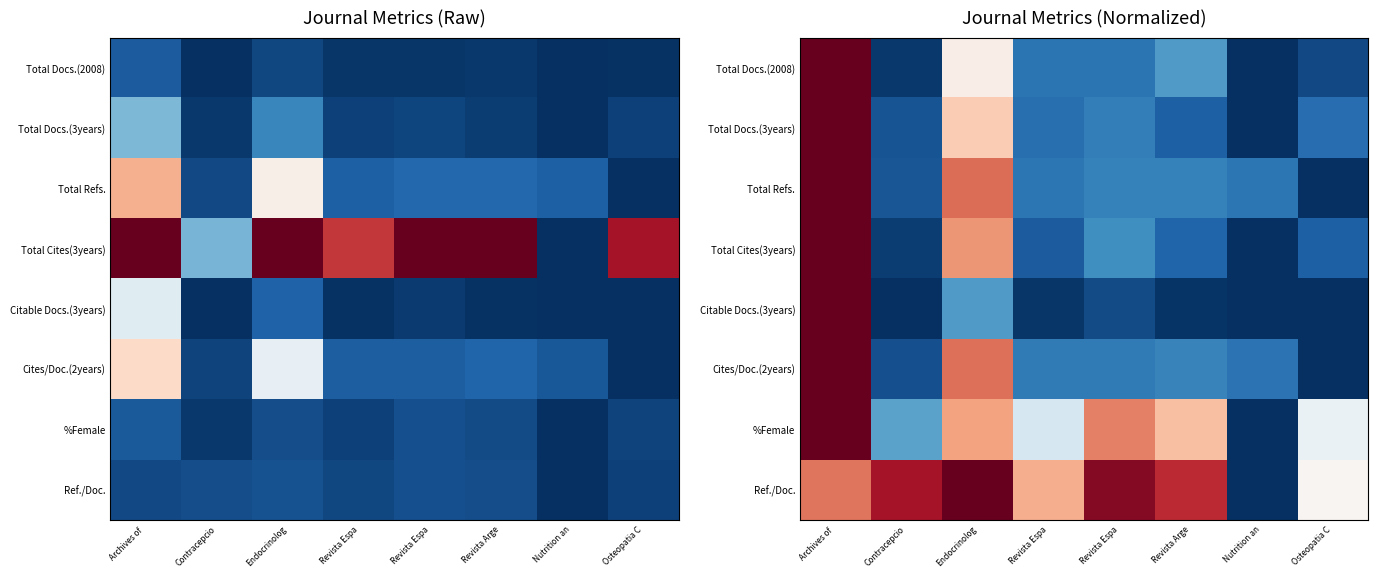

What is the total value across all series at Osteopatia C?

1.2